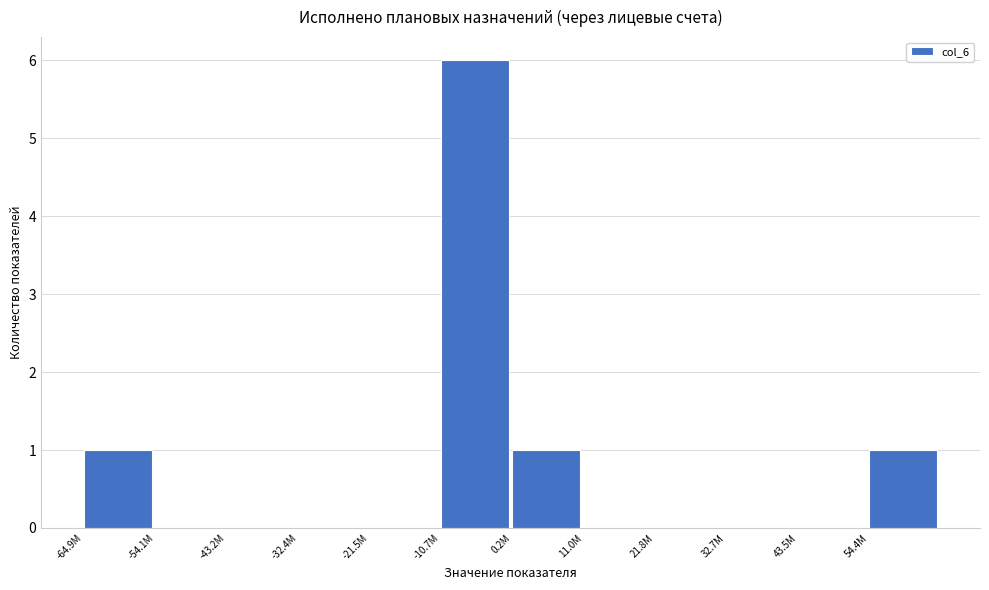

Reading right to left, transcribe all the data shown in this chart.

54.4M=1	43.5M=0	32.7M=0	21.8M=0	11.0M=0	0.2M=1	-10.7M=6	-21.5M=0	-32.4M=0	-43.2M=0	-54.1M=0	-64.9M=1